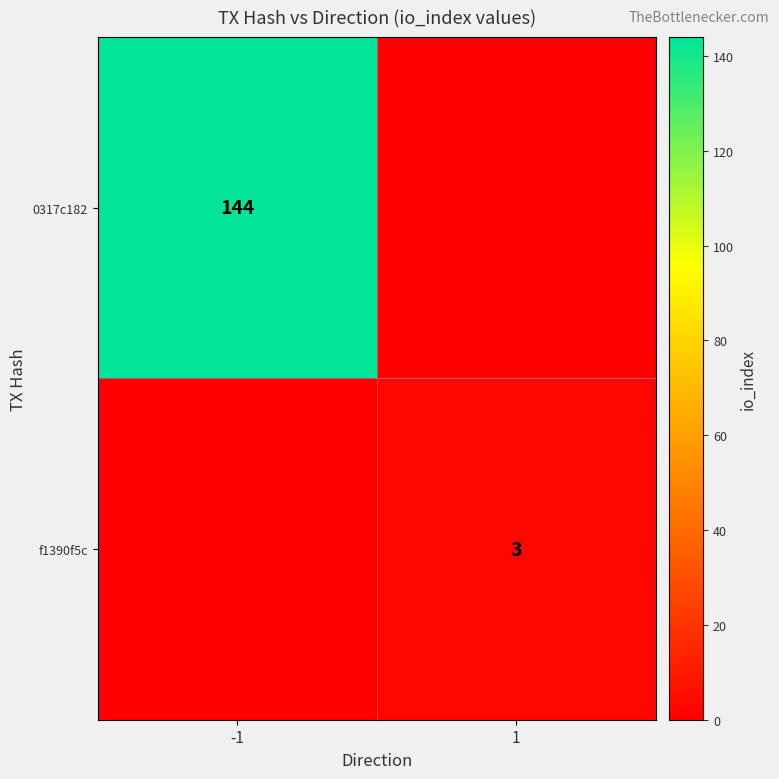

Which has a higher value, 1 or -1?

-1